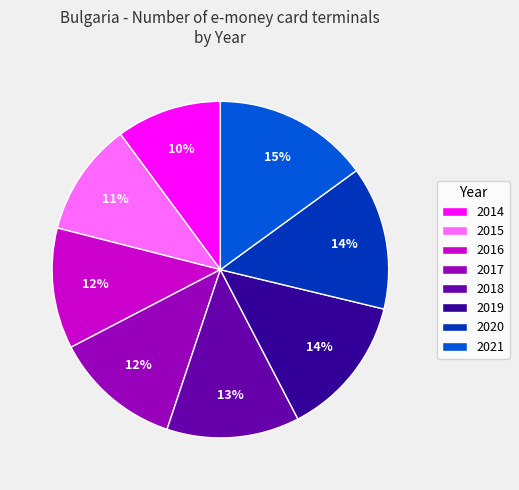

How many segments does this pie chart have?

8